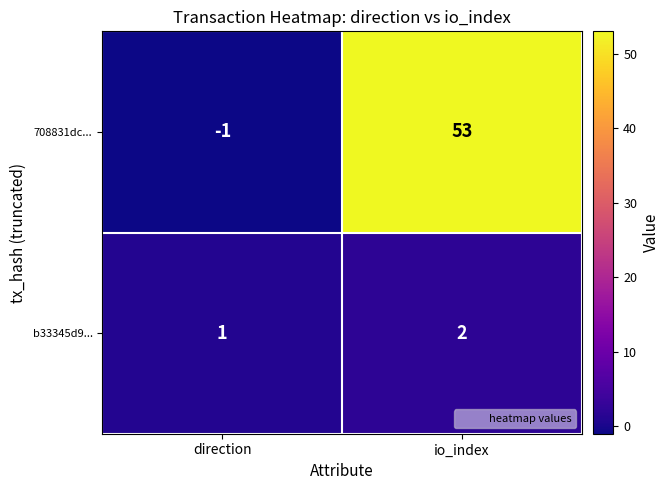

At which category does the chart reach its peak across all series?

io_index